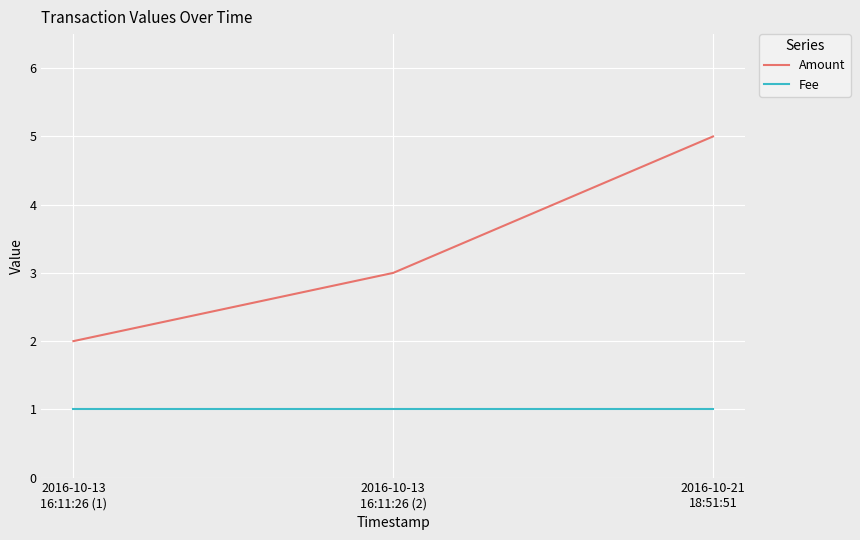

What is the sum of all Fee values?

3